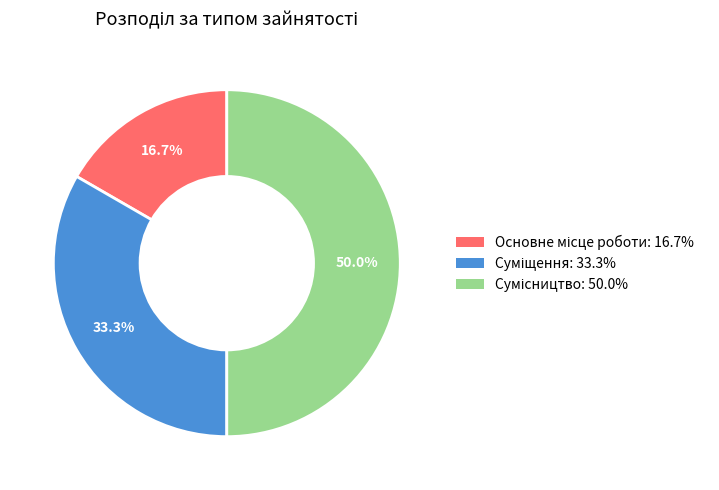

Rank the categories by value from highest to lowest.

Сумісництво, Суміщення, Основне місце роботи